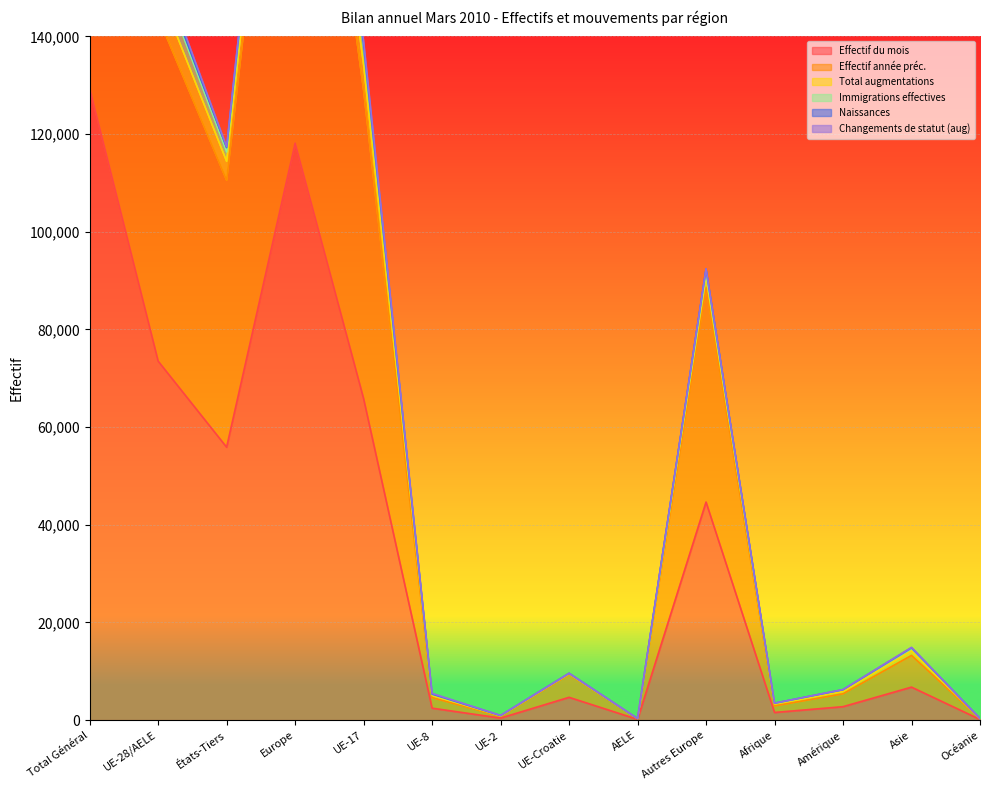

What is the difference between the highest and lowest values at AELE?

178